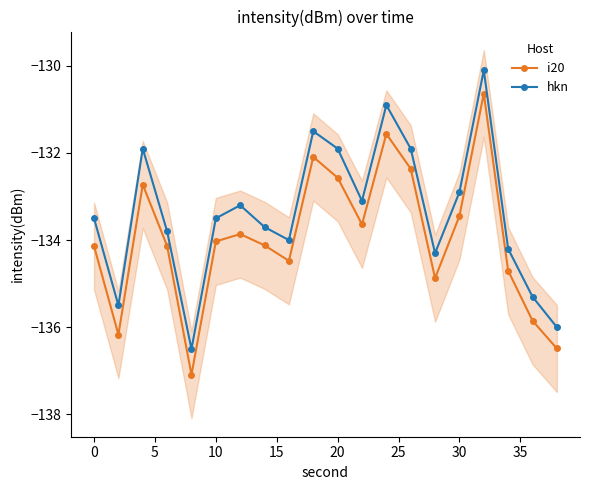

What is the average value of the i20 series?

-133.9